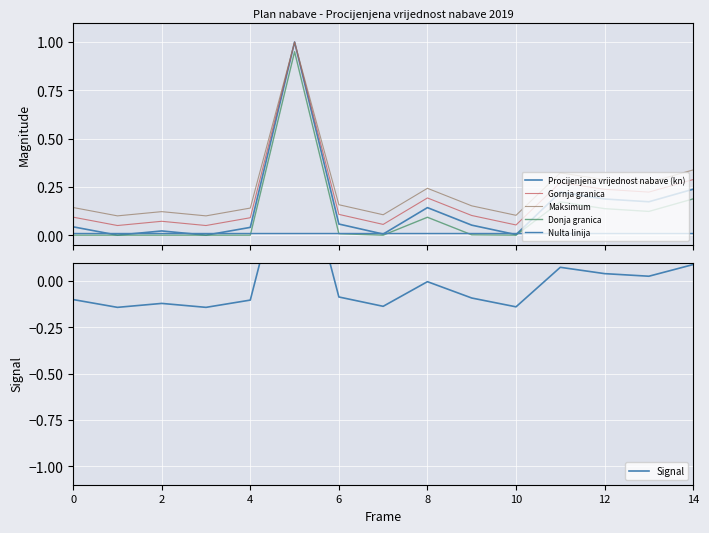

True or false: Gornja granica and Signal intersect in this chart.

False